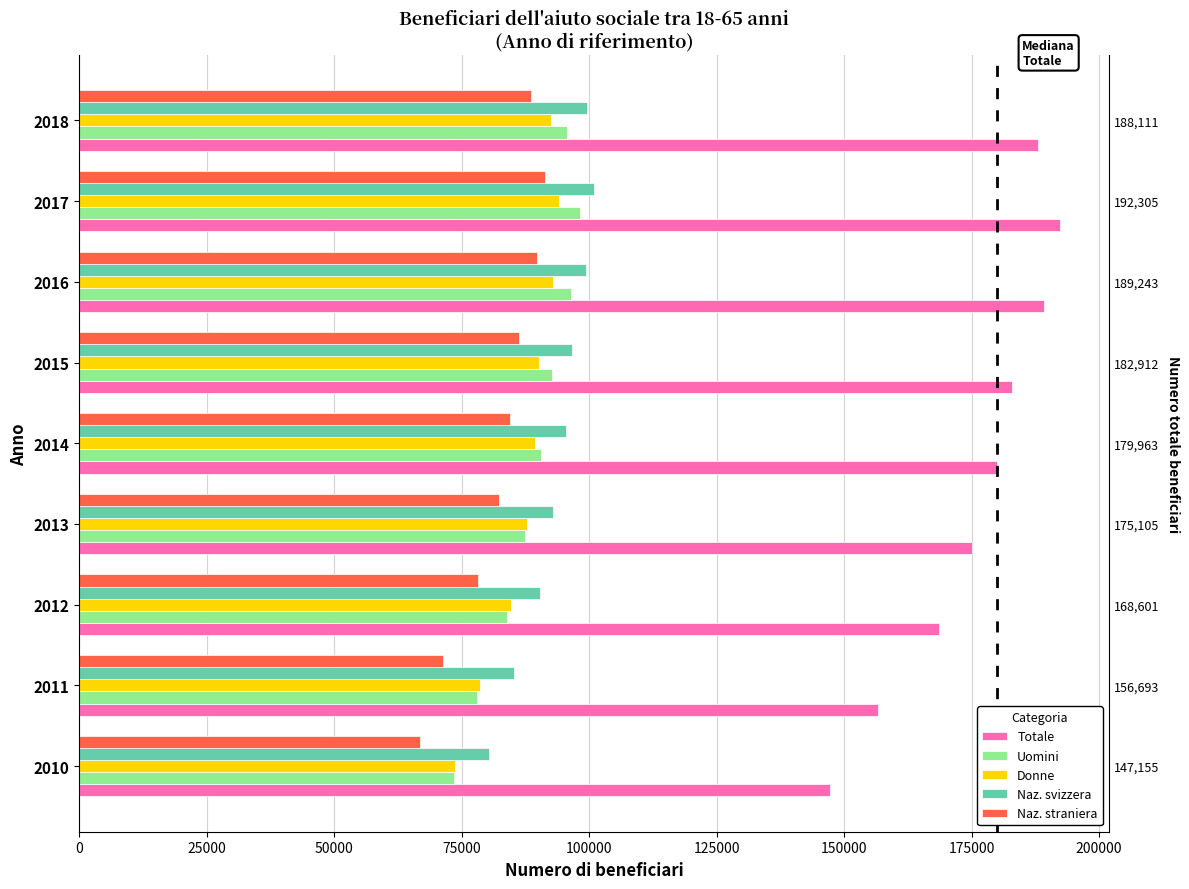

Between 2010 and 2017, which is larger?

2017